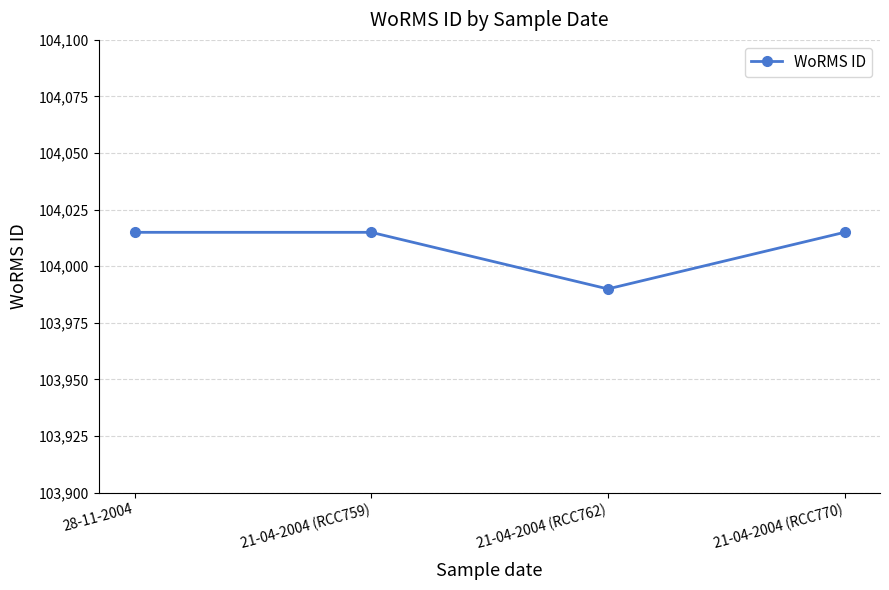

How many points are lower than both their immediate neighbors (excluding endpoints)?

1